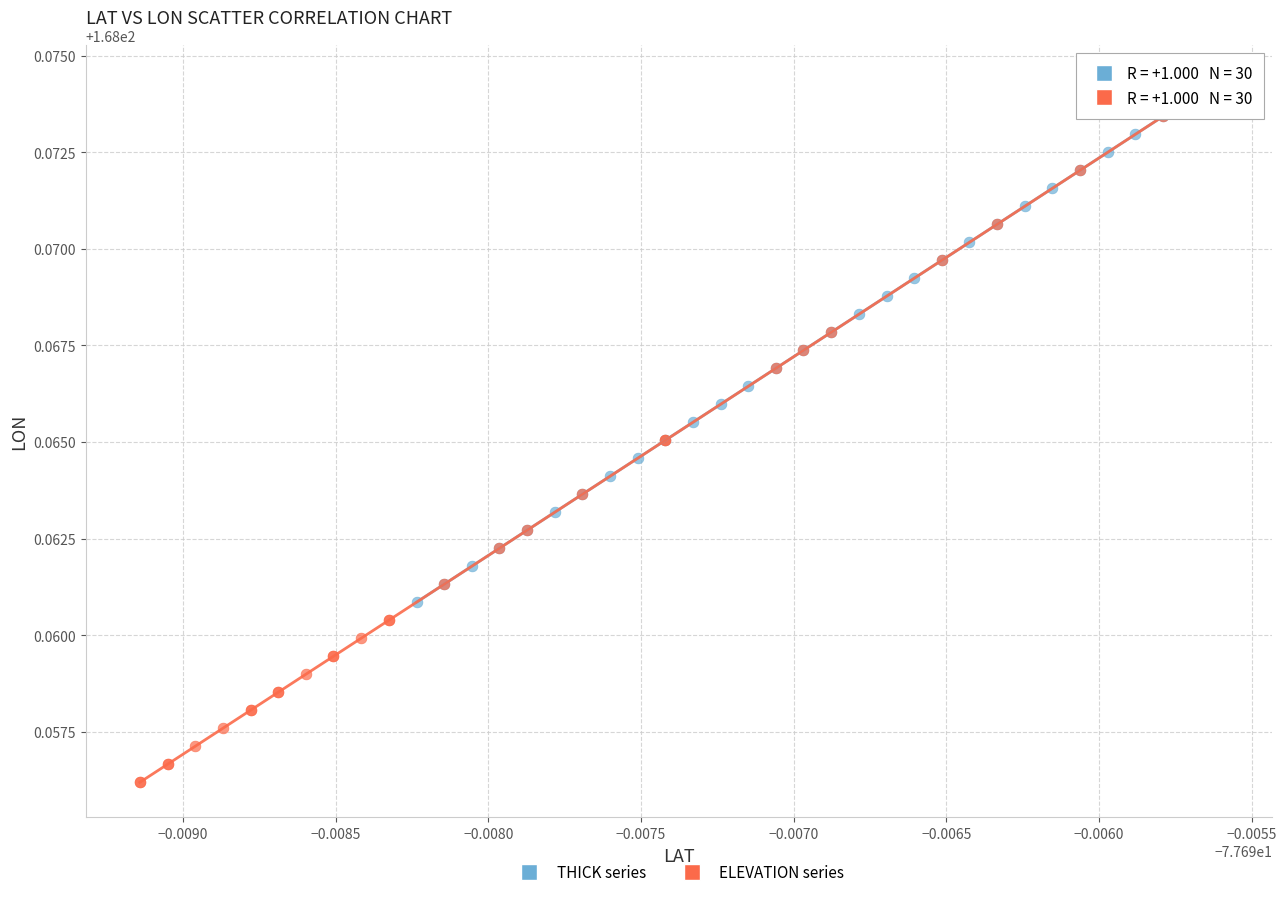

Which series contains the lowest Y value?

ELEVATION series